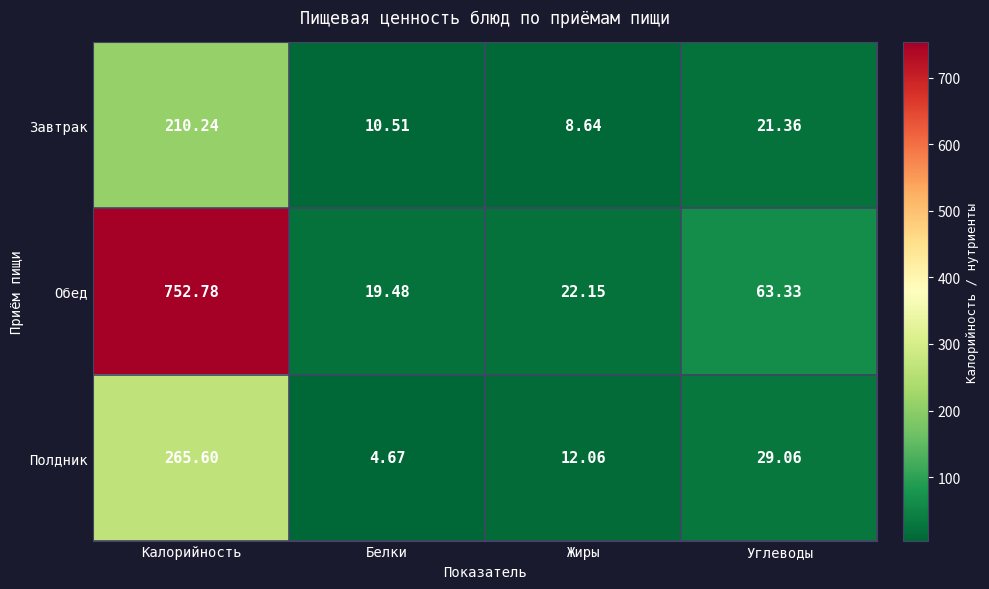

At which label is Завтрак closest to 109?

Углеводы